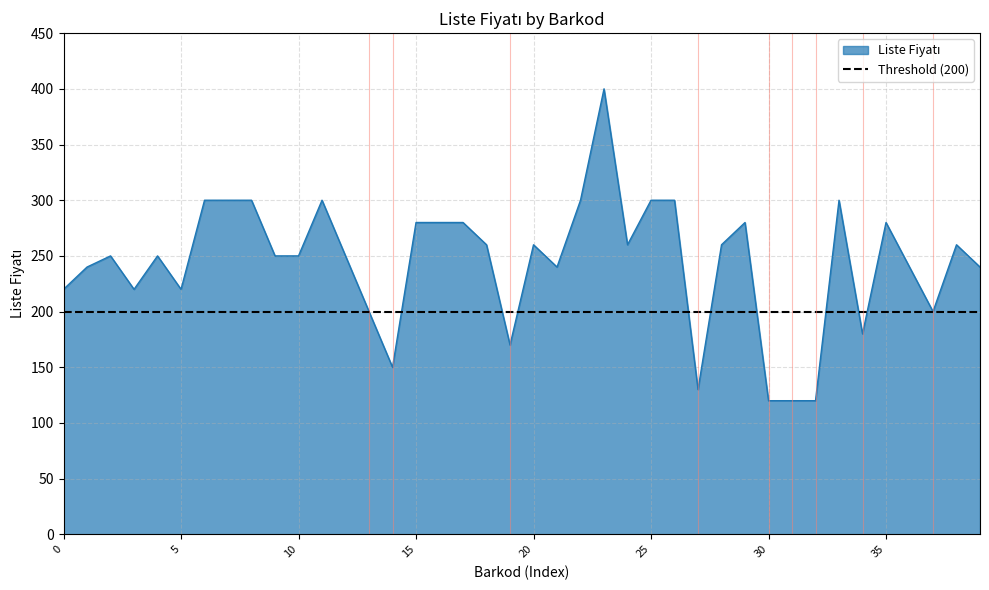

Does the chart display data point markers on the line(s)?

No